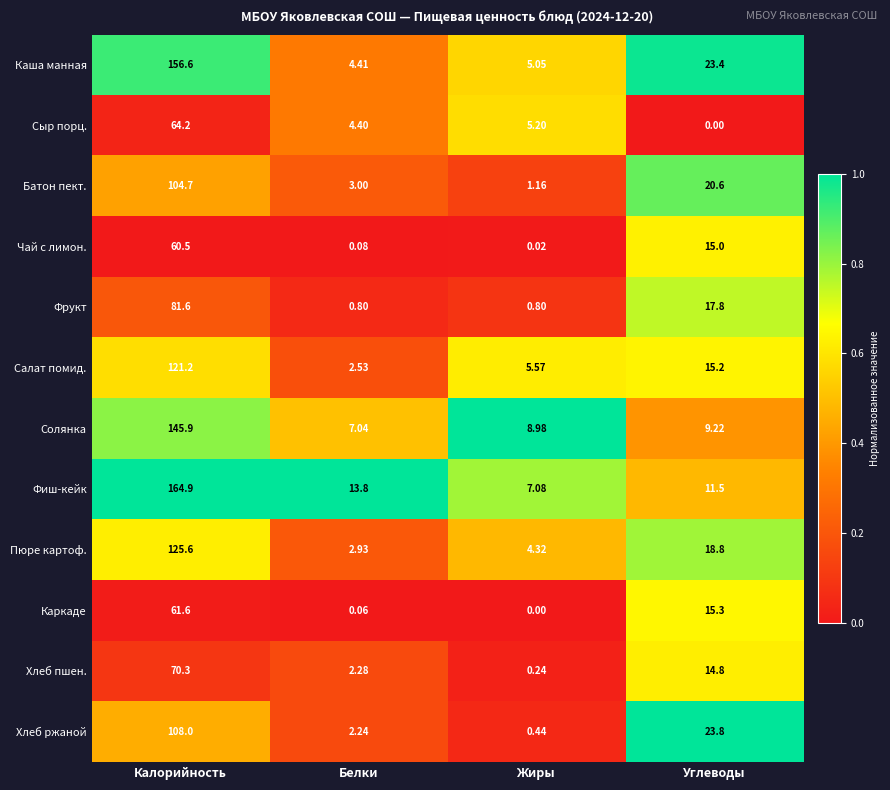

At which label does Каша манная reach its minimum?

Белки